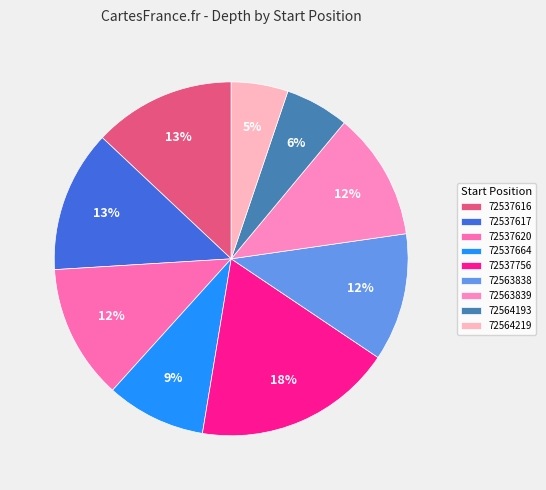

How many slices are in this pie chart?

9